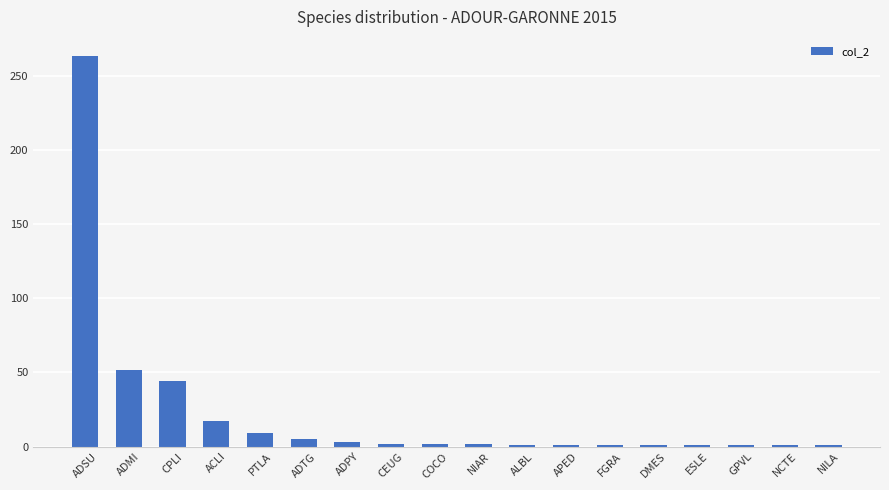

What is the change in value from ACLI to COCO?

-15